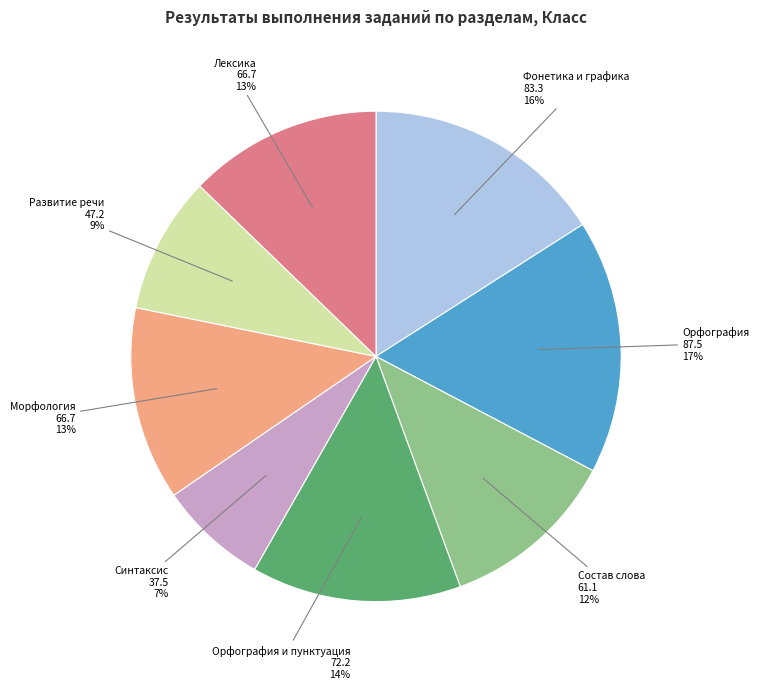

Is there any slice that represents more than half of the pie?

No